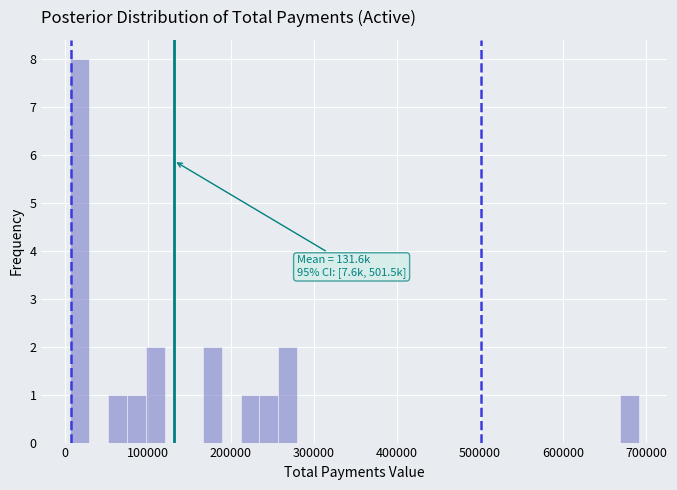

Around what value on the x-axis is the tallest bar? Give the approximate position of its centre, as read against the axis.

20000